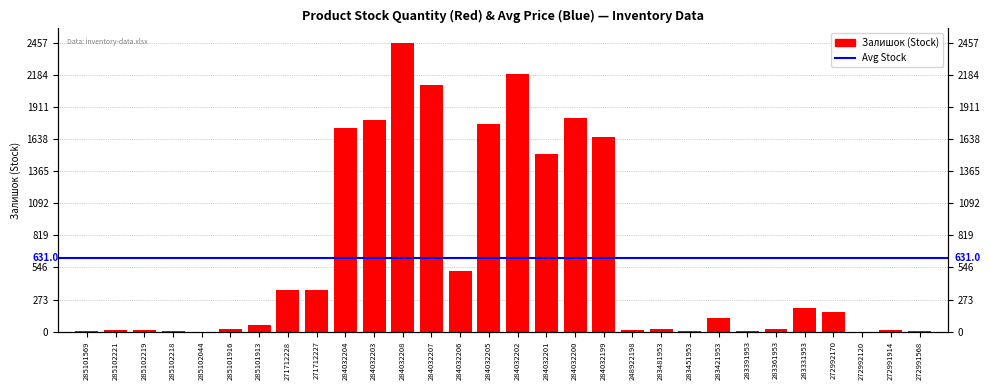

Reading left to right, list all the values displayed in this chart.

285101569=7	285102221=11	285102219=11	285102218=3	285102044=1	285101916=21	285101913=53	271712228=357	271712227=353	284032204=1734	284032203=1804	284032208=2457	284032207=2099	284032206=518	284032205=1764	284032202=2189	284032201=1508	284032200=1816	284032199=1653	248922198=11	283481953=24	283451953=2	283421953=113	283391953=8	283361953=19	283331953=204	272992170=165	272992120=1	272991914=18	272991568=5